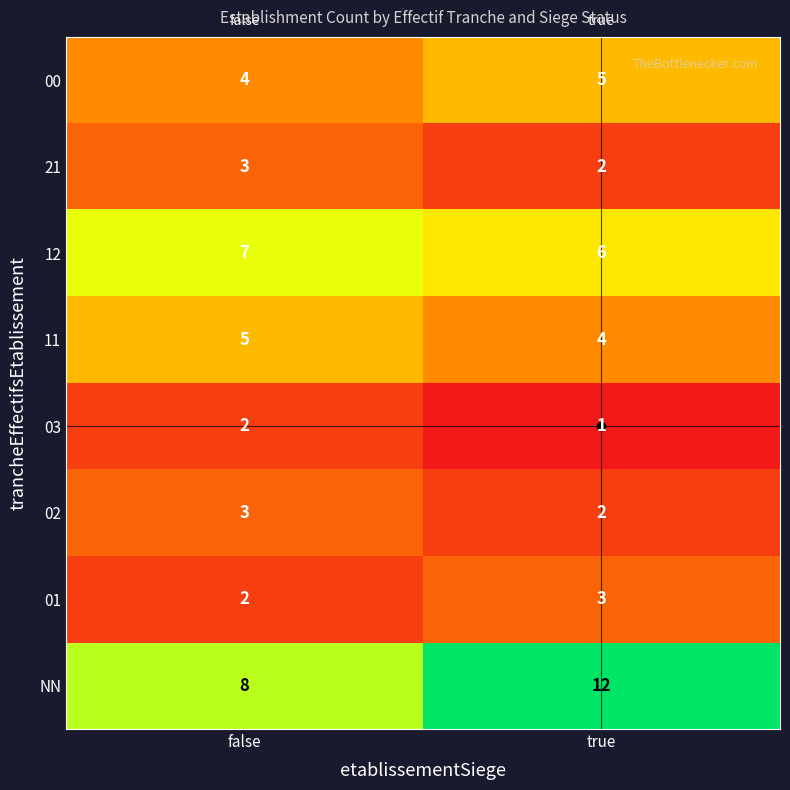

Rank the categories by 01 value from highest to lowest.

true, false